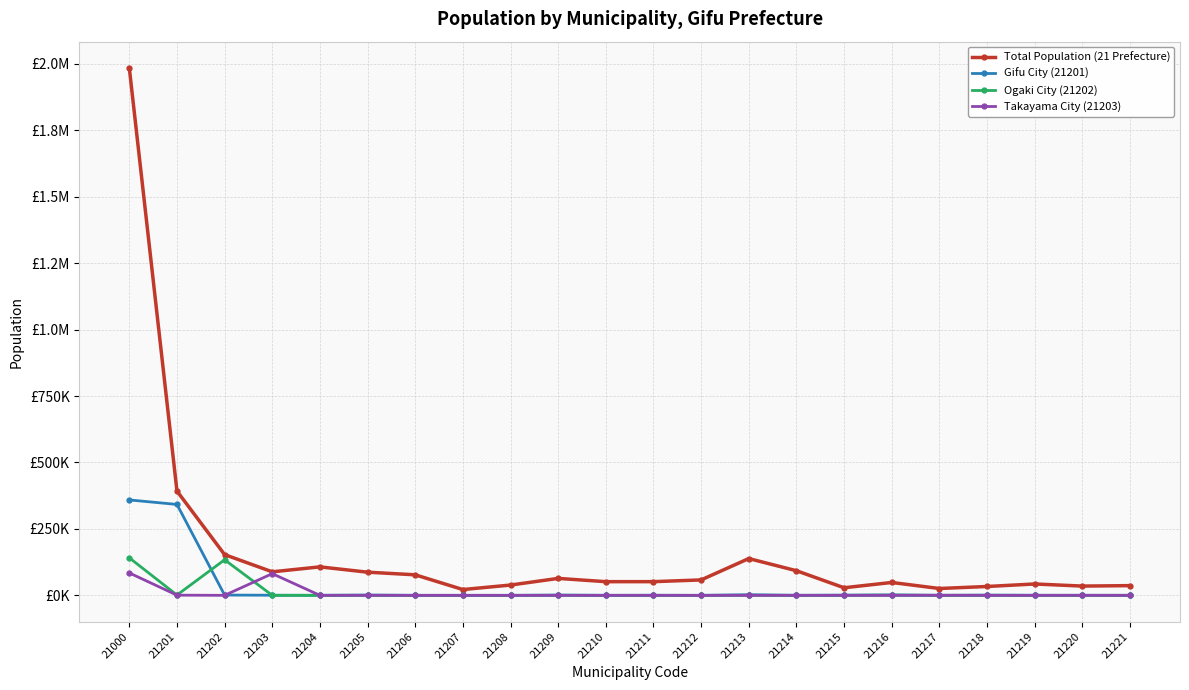

What is the approximate value of Gifu City (21201) at 21217, to the nearest 10?

80